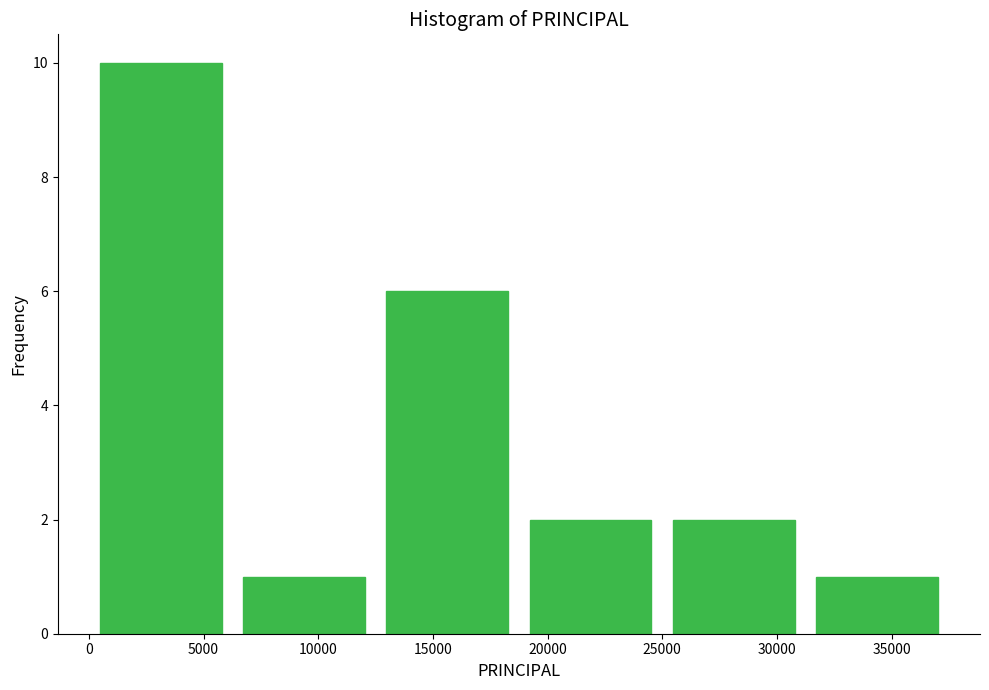

Reading left to right, transcribe this chart: for each bar, give the range it covers on the x-axis and its height. Neither the bar edges nor the heights are printed on the chart, so give them approximately, as read against the axes.

0 to 6250: 10
6250 to 12500: 1
12500 to 18750: 6
18750 to 25000: 2
25000 to 31250: 2
31250 to 37500: 1